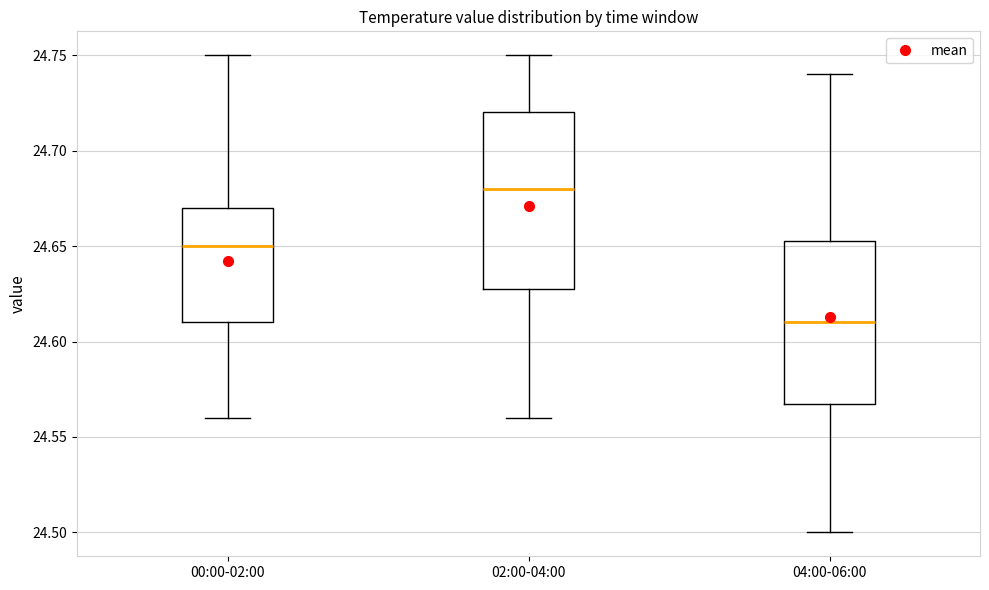

Comparing the boxes themselves (not the whiskers), which one is the tallest?

02:00-04:00